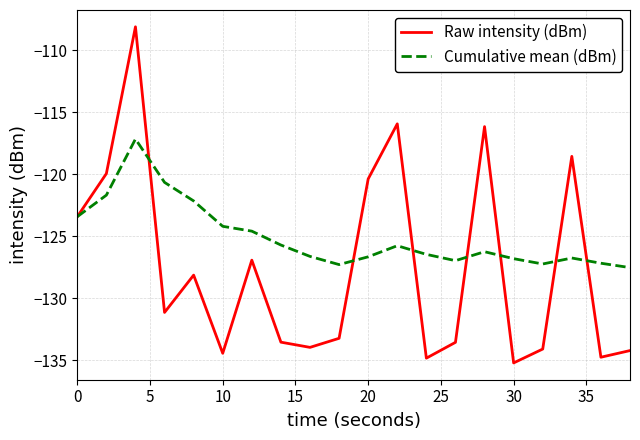

Does the chart have visible grid lines?

Yes